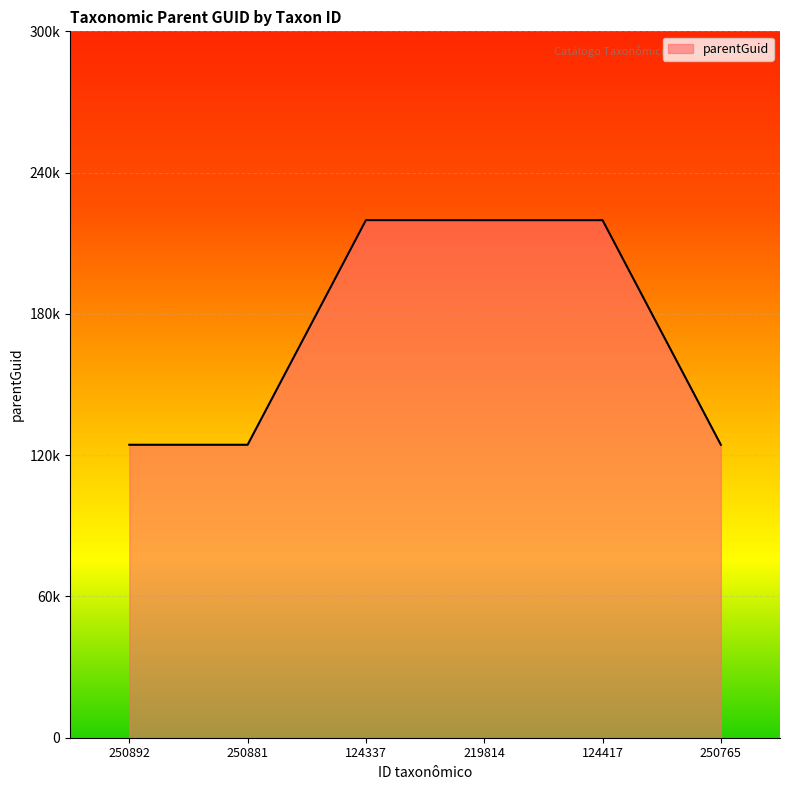

What is the label of the 3rd point from the left?

124337